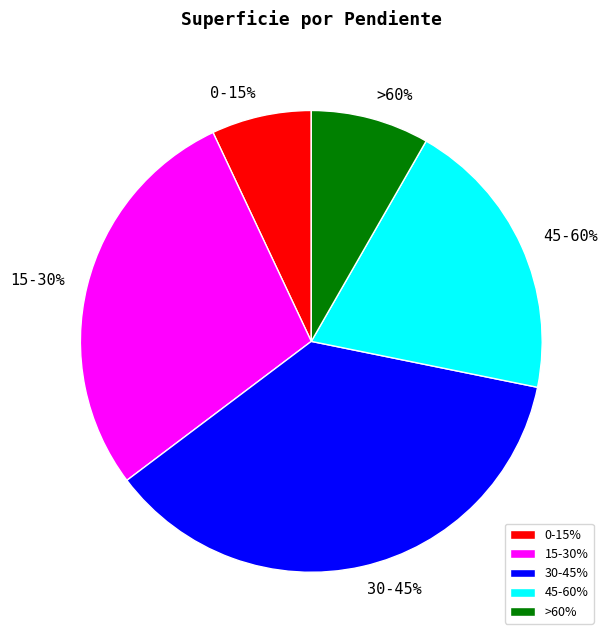

To the nearest percent, what portion does 0-15% represent?

7%